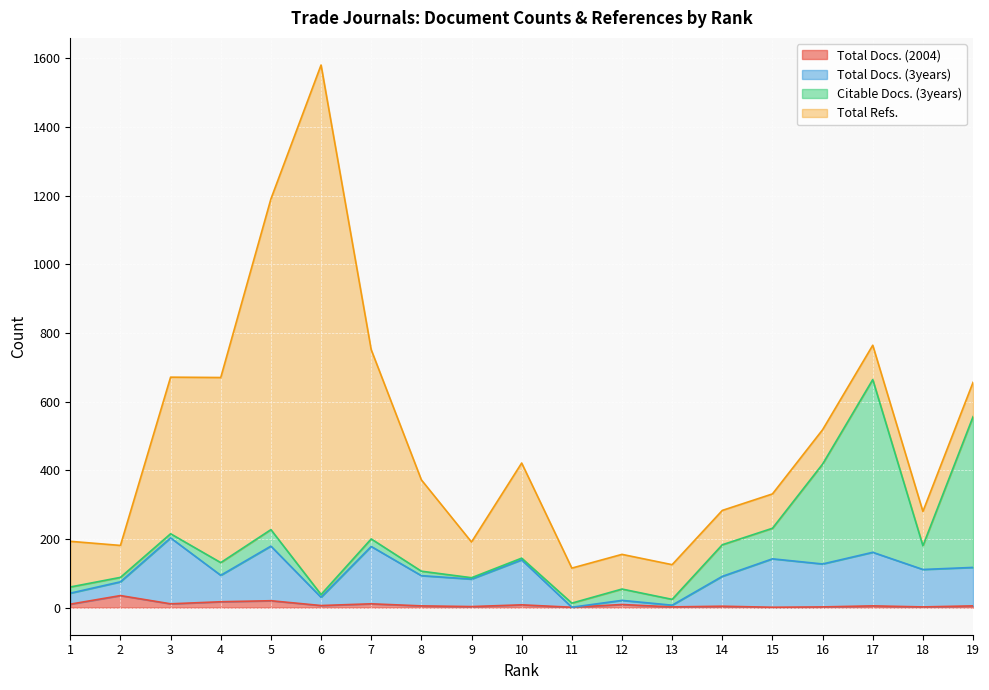

True or false: Total Docs. (2004) has a value of 2 at 18.

True